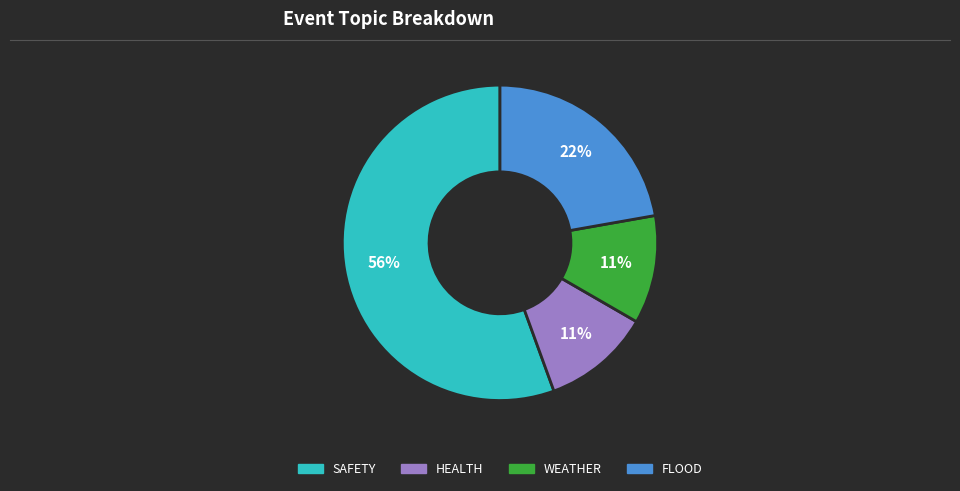

To the nearest percent, what is the average slice percentage?

25%